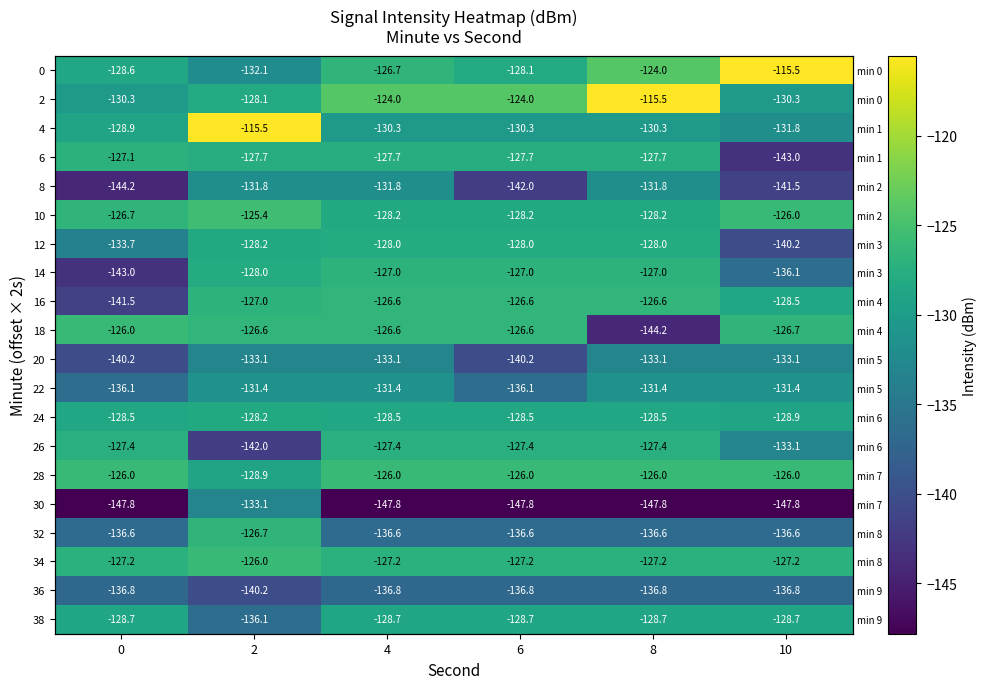

What is the difference between the maximum and minimum values in the row_0 series?

16.5